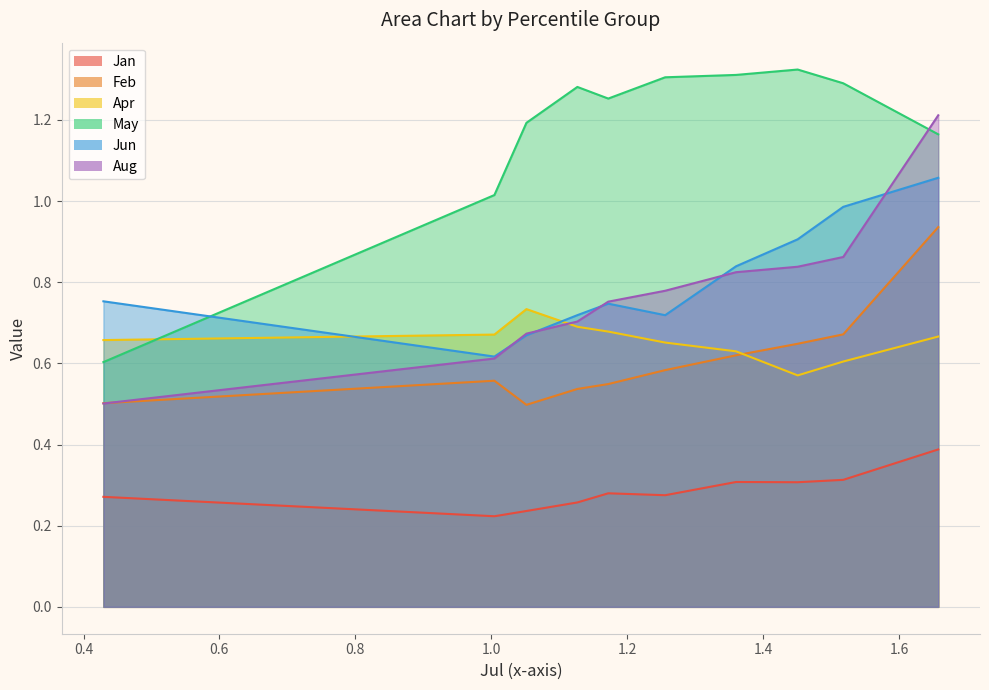

Between pct95 and pct75, which is larger?

pct95